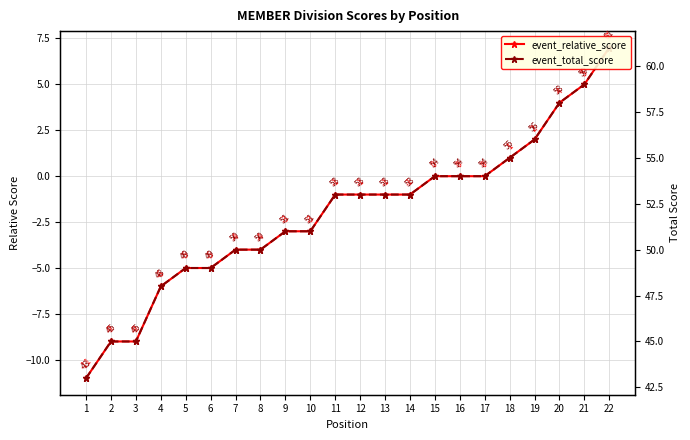

Reading left to right, list all the values displayed in this chart.

event_relative_score: -11	-9	-9	-6	-5	-5	-4	-4	-3	-3	-1	-1	-1	-1	0	0	0	1	2	4	5	7
event_total_score: 43	45	45	48	49	49	50	50	51	51	53	53	53	53	54	54	54	55	56	58	59	61